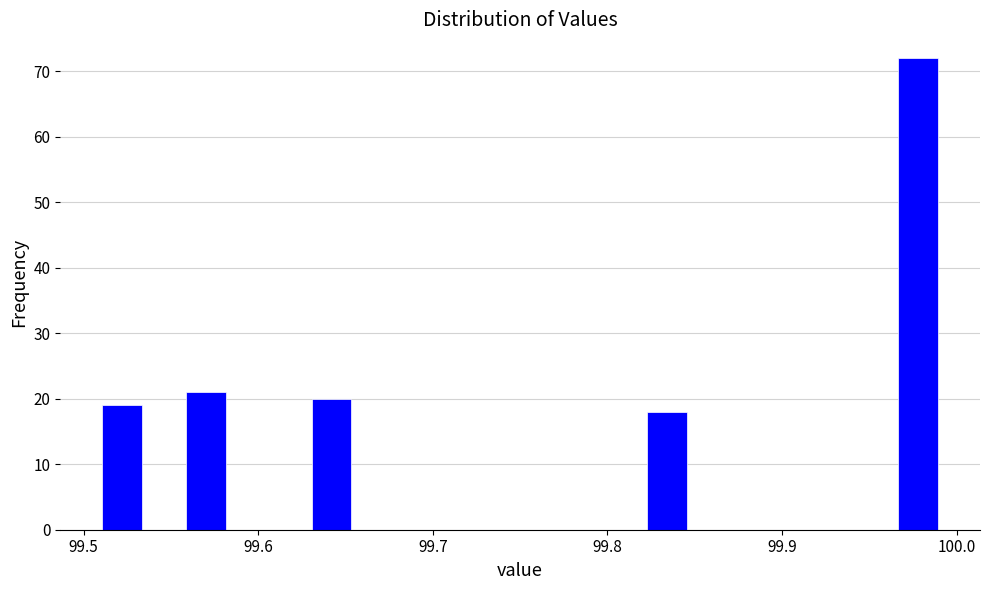

Read against the x-axis, roughly where is the centre of the tallest bar?

99.98